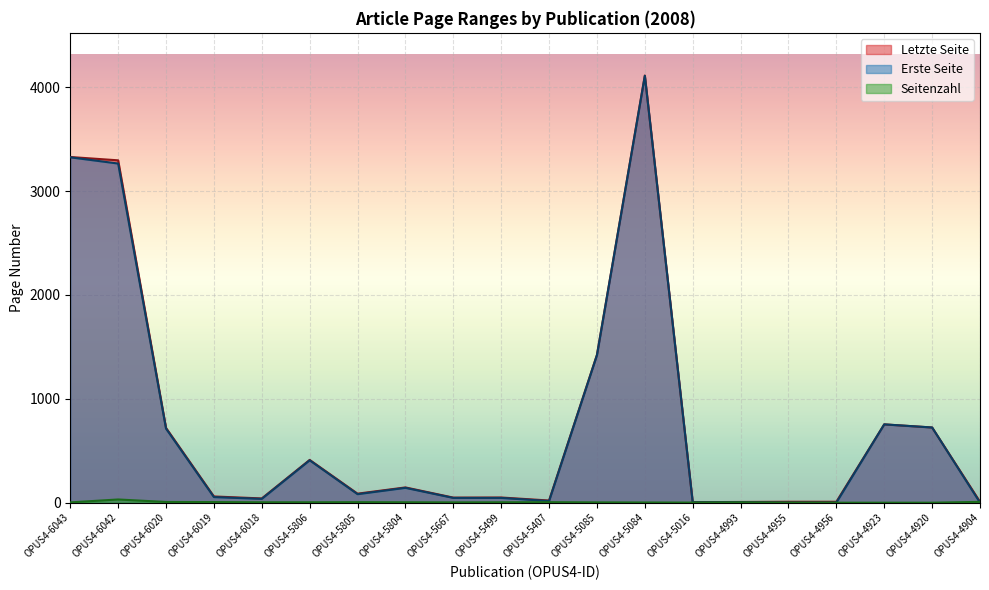

Rank the series by their maximum value, from lowest to highest.

Seitenzahl, Erste Seite, Letzte Seite